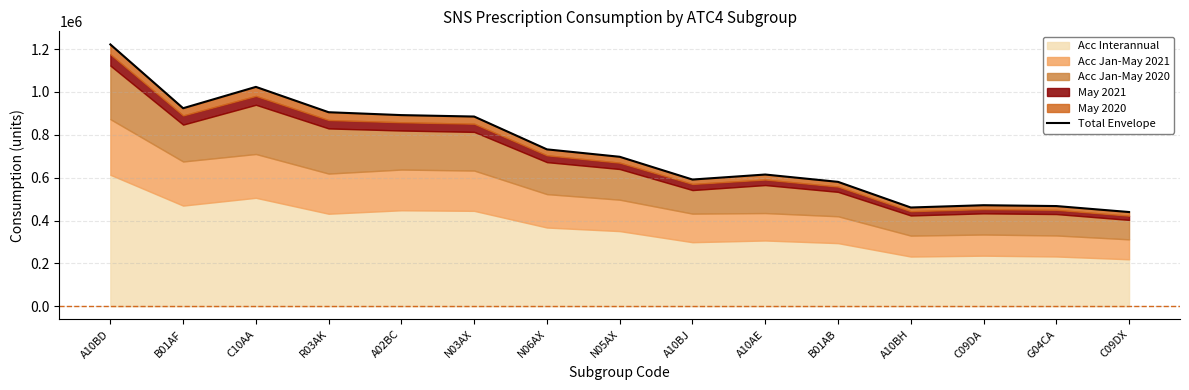

At which label is the value closest to 830755?

N03AX